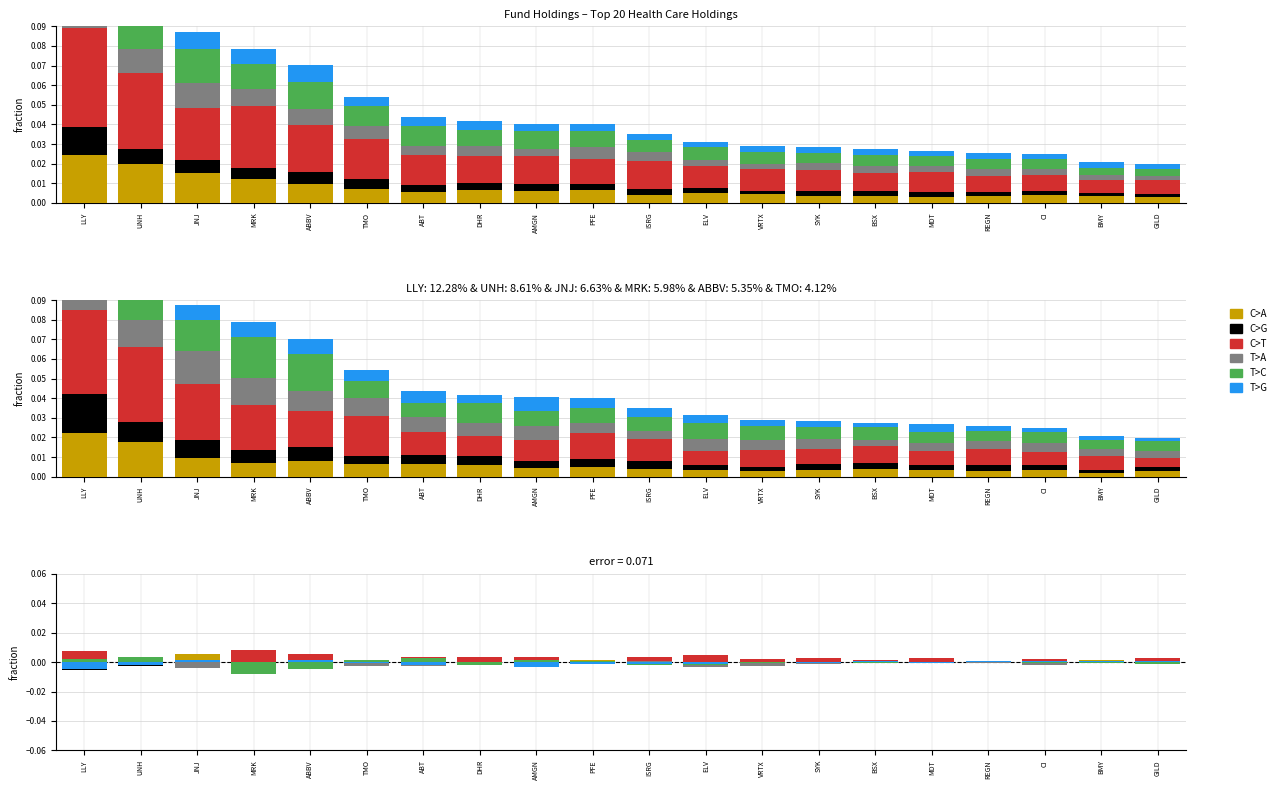

How many data points in C>A are less than 0?

3